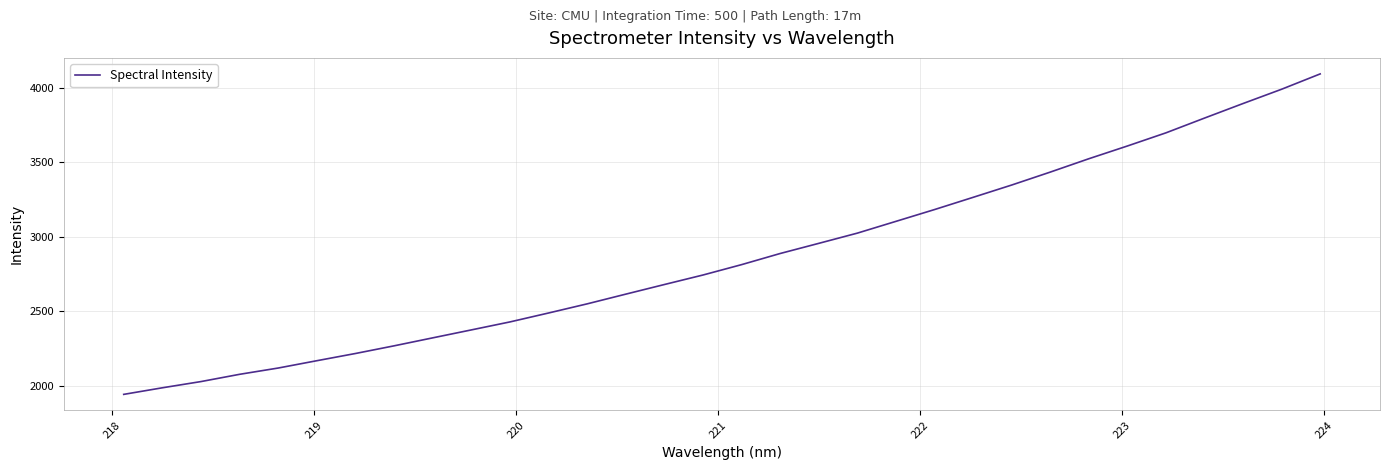

Count the number of categories in the chart.

32